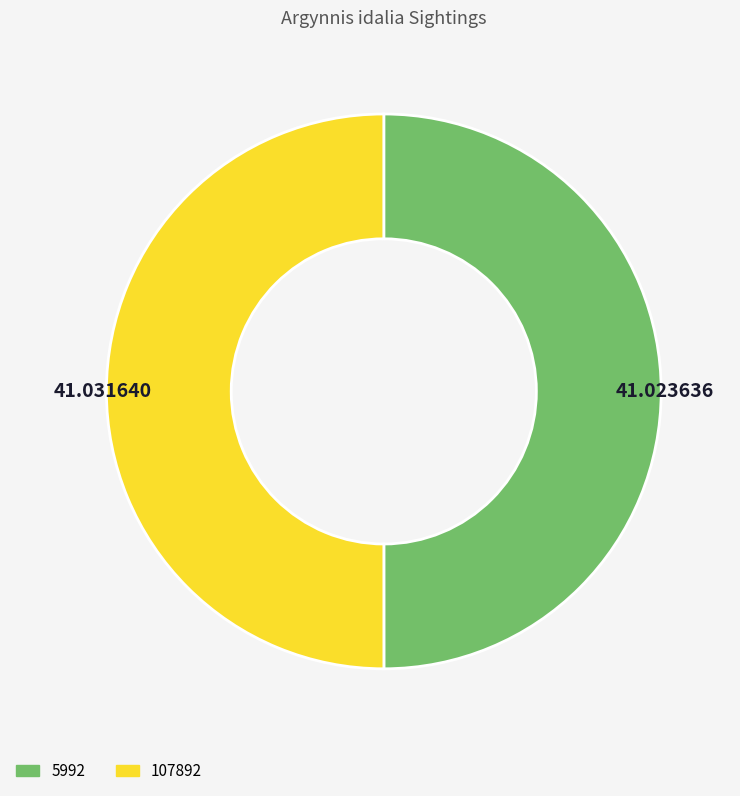

Approximately how many times larger is the value at 107892 compared to 5992?

1.0